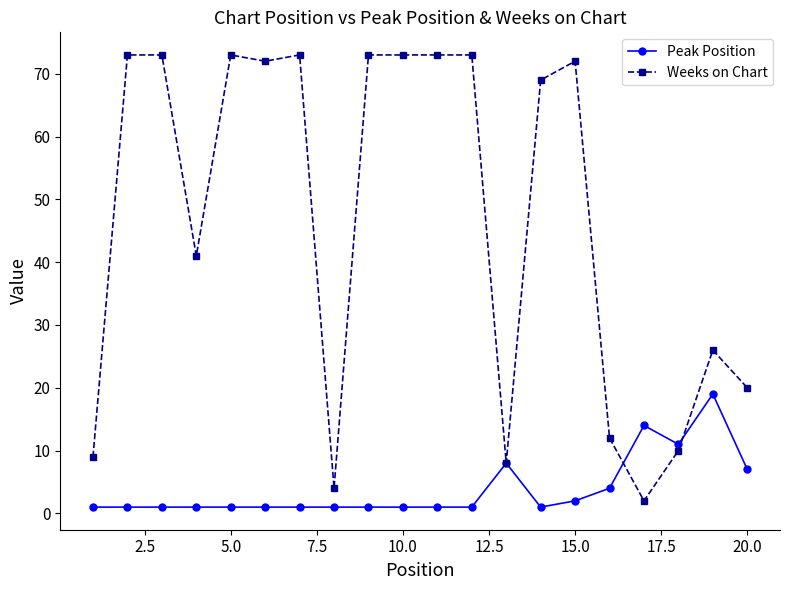

What are all the series names shown in the legend?

Peak Position, Weeks on Chart